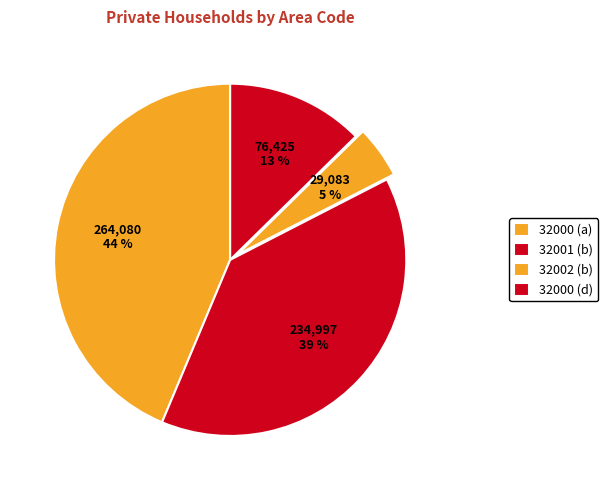

How many slices are in this pie chart?

4